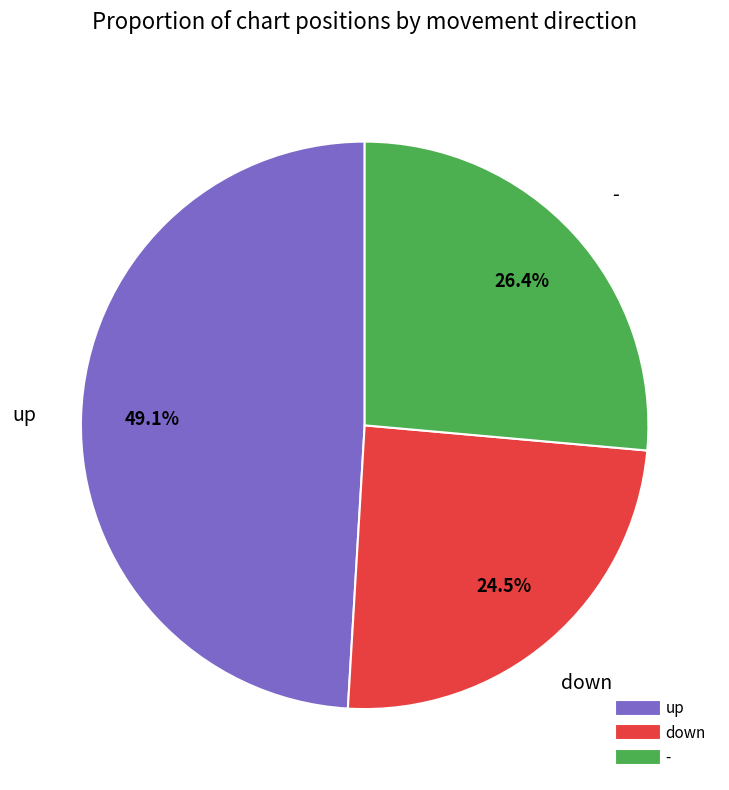

Which has a higher value, down or up?

up